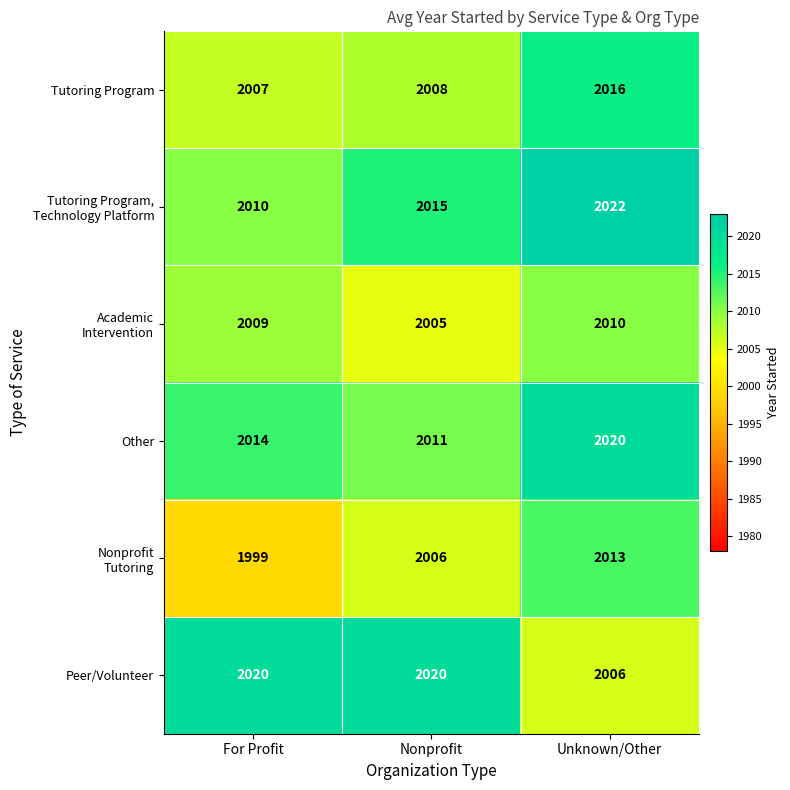

What is the difference between the Other values at Nonprofit and Unknown/Other?

9